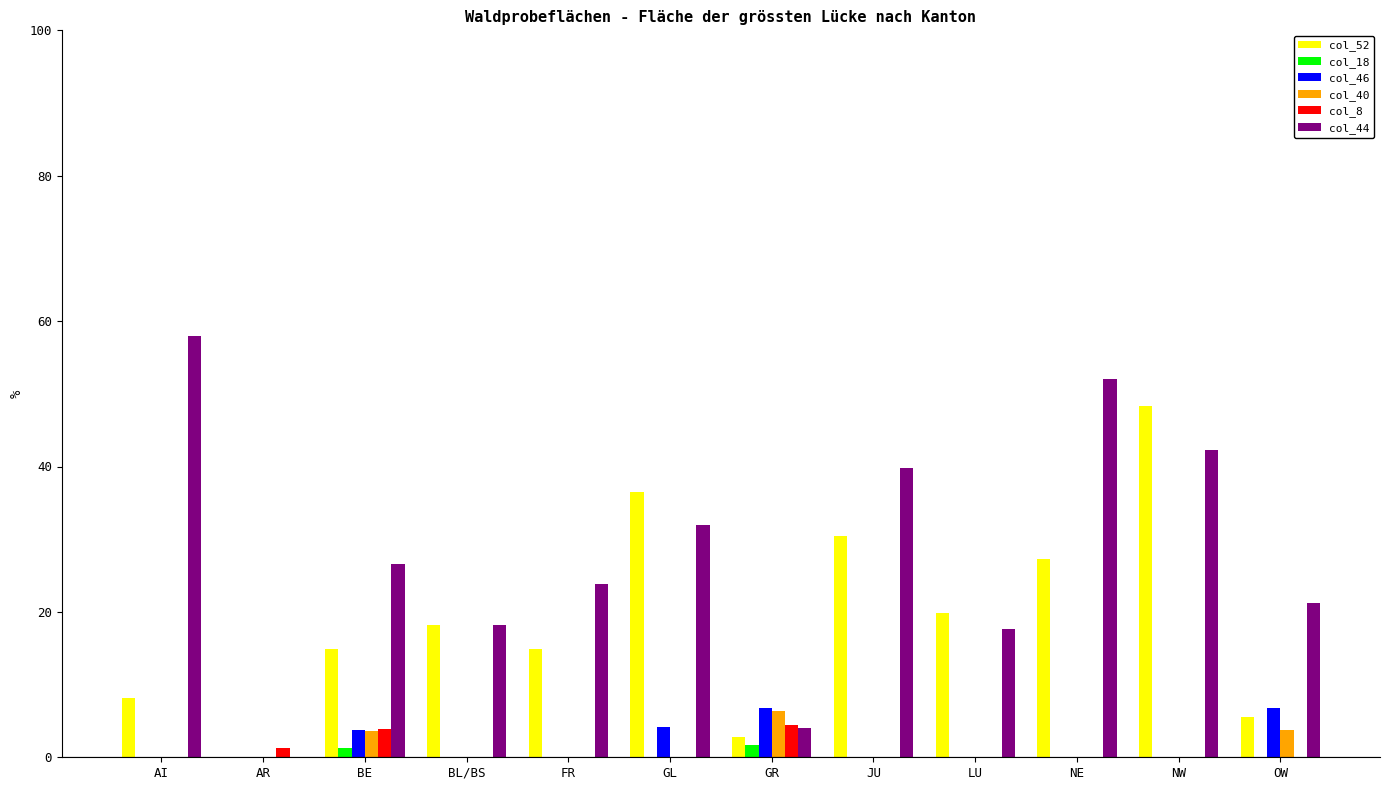

Read the col_44 value at NE.

52.1